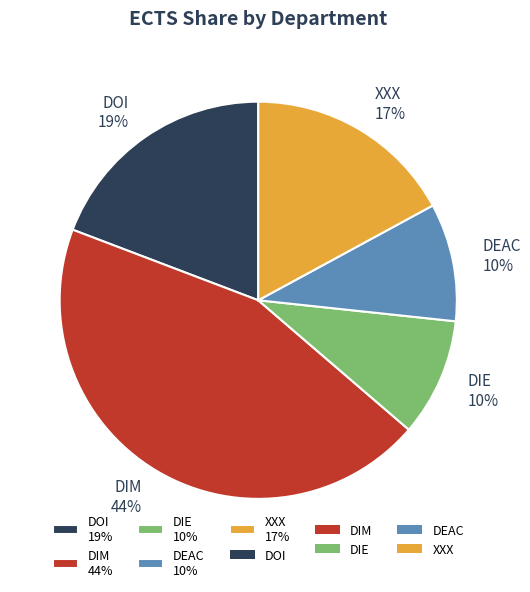

Which category has the biggest portion of the pie?

DIM 44%